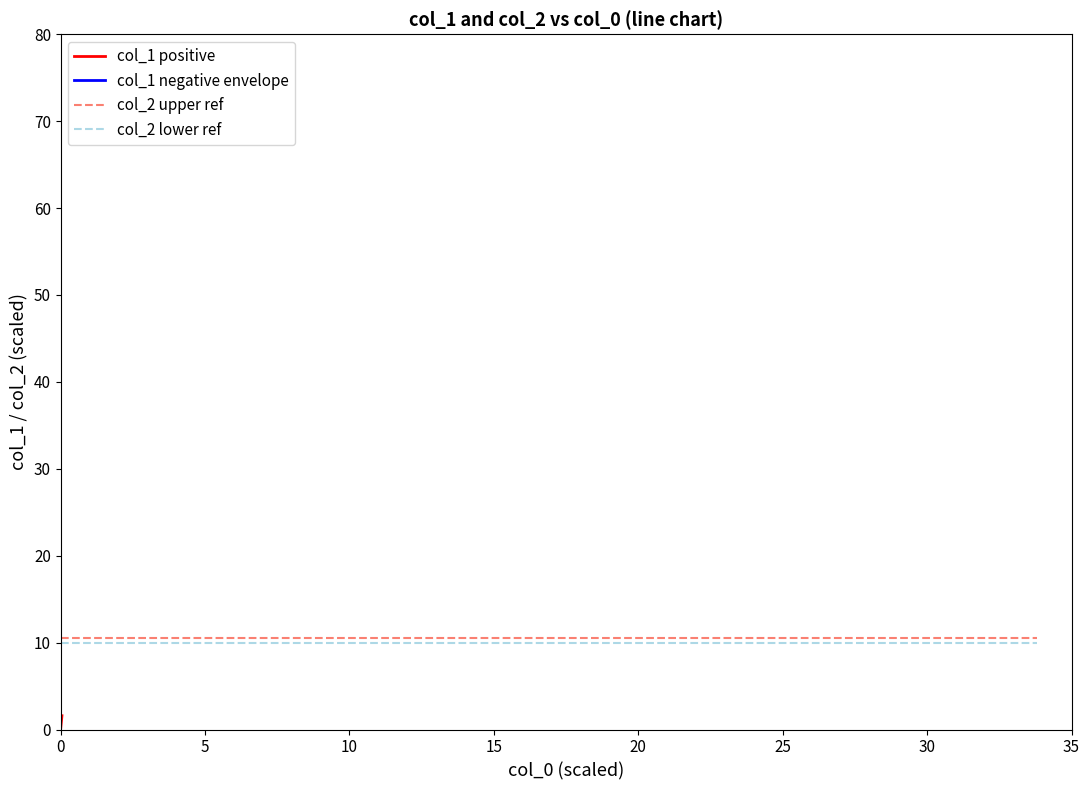

True or false: col_2 lower ref has a value of 4.1 at 16.

False